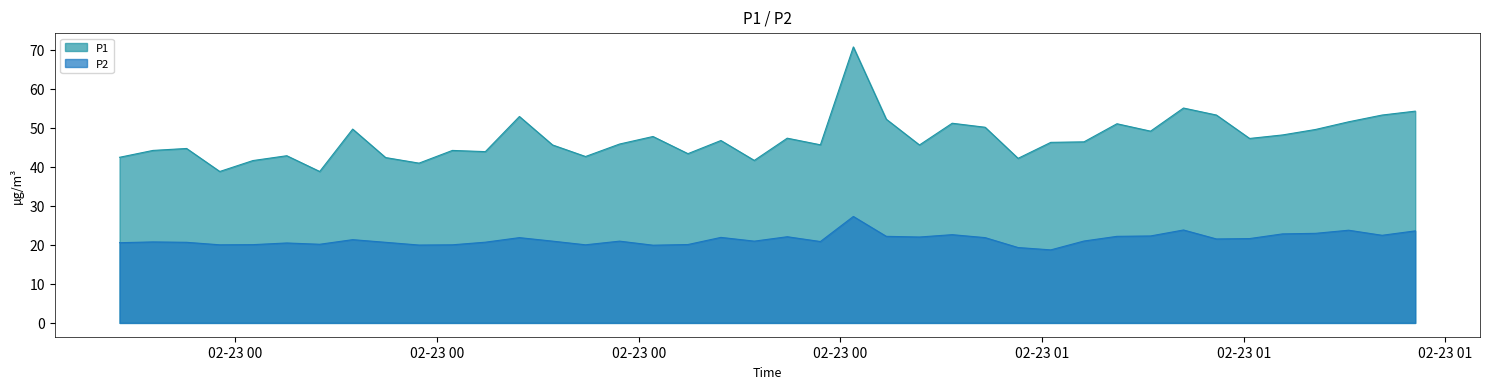

Rank the series at 2023-02-23T01:12:07 from lowest to highest value.

P2, P1